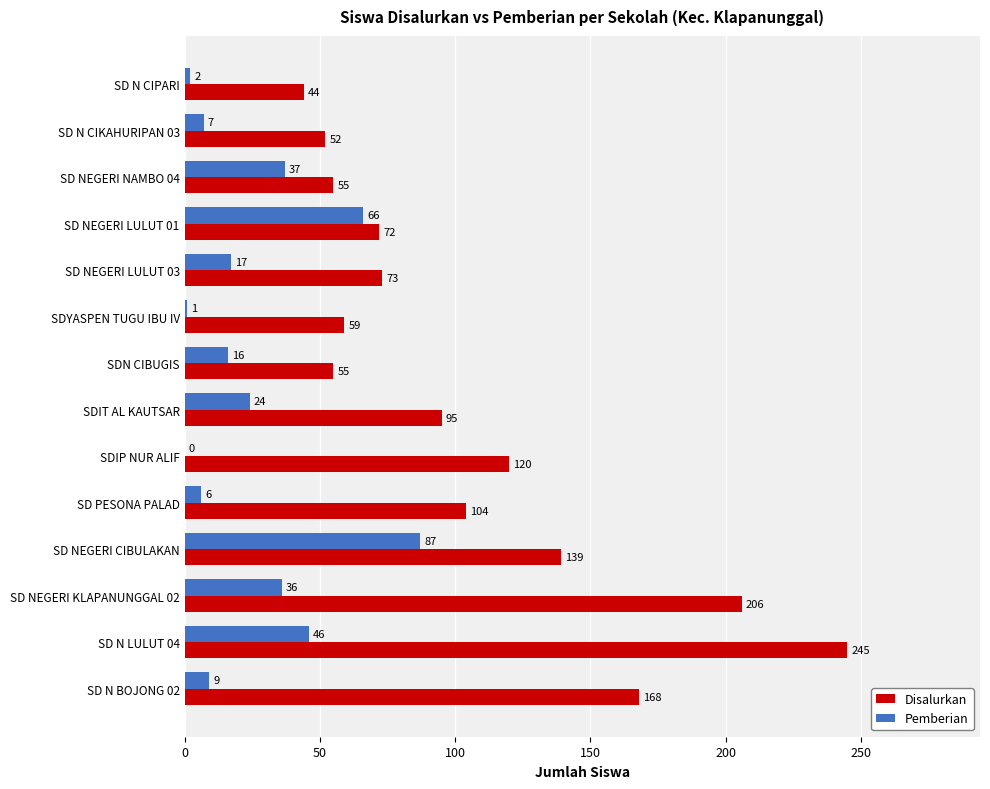

How many data points does each series have?

14